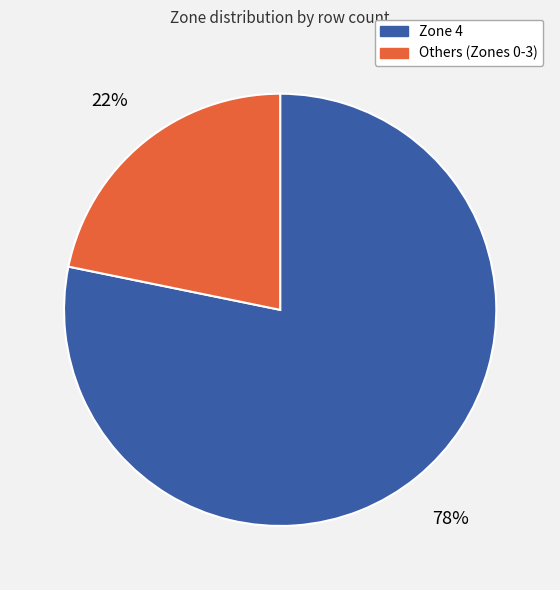

To the nearest percent, what is the average slice percentage?

50%